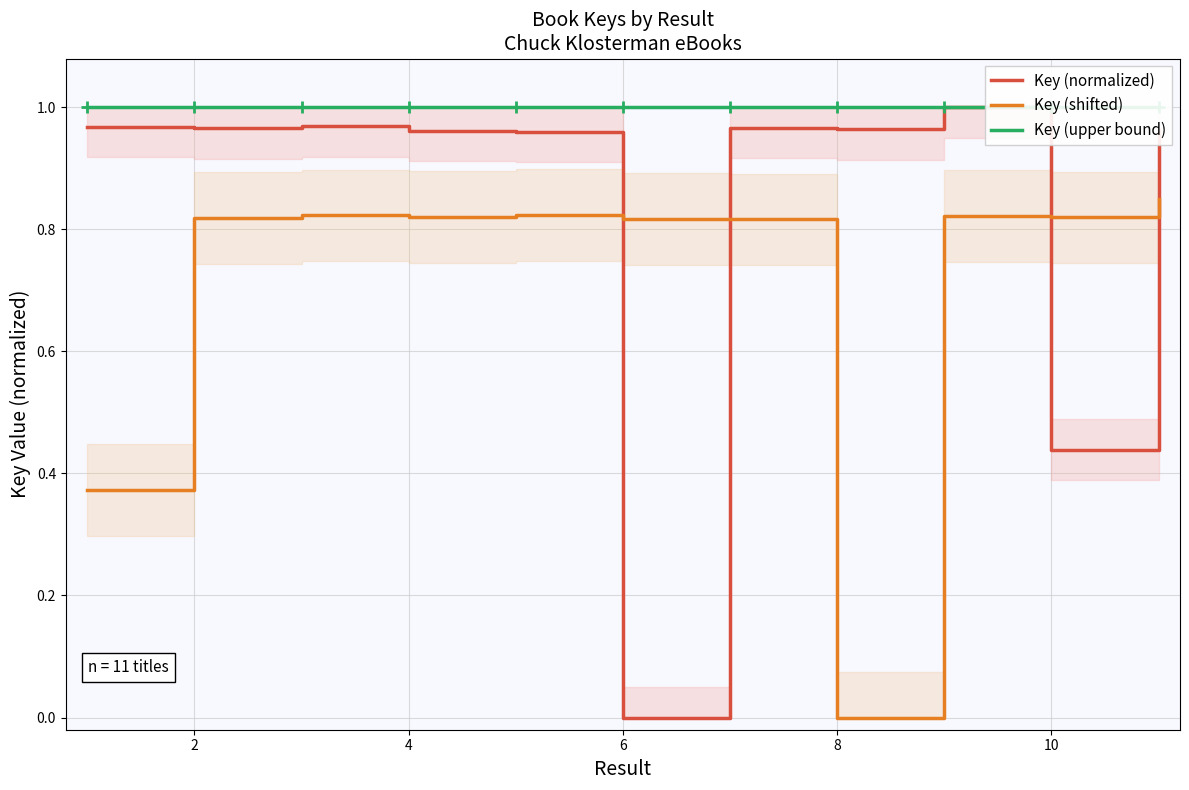

At how many categories does at least one series exceed 0?

11